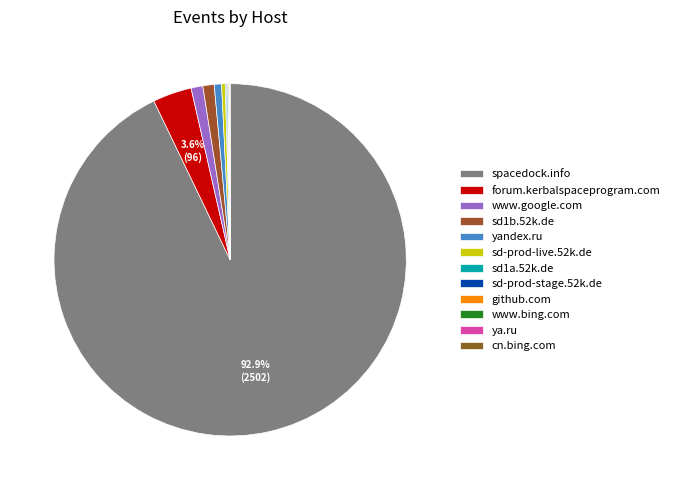

To the nearest percent, what percentage of the pie is forum.kerbalspaceprogram.com?

4%